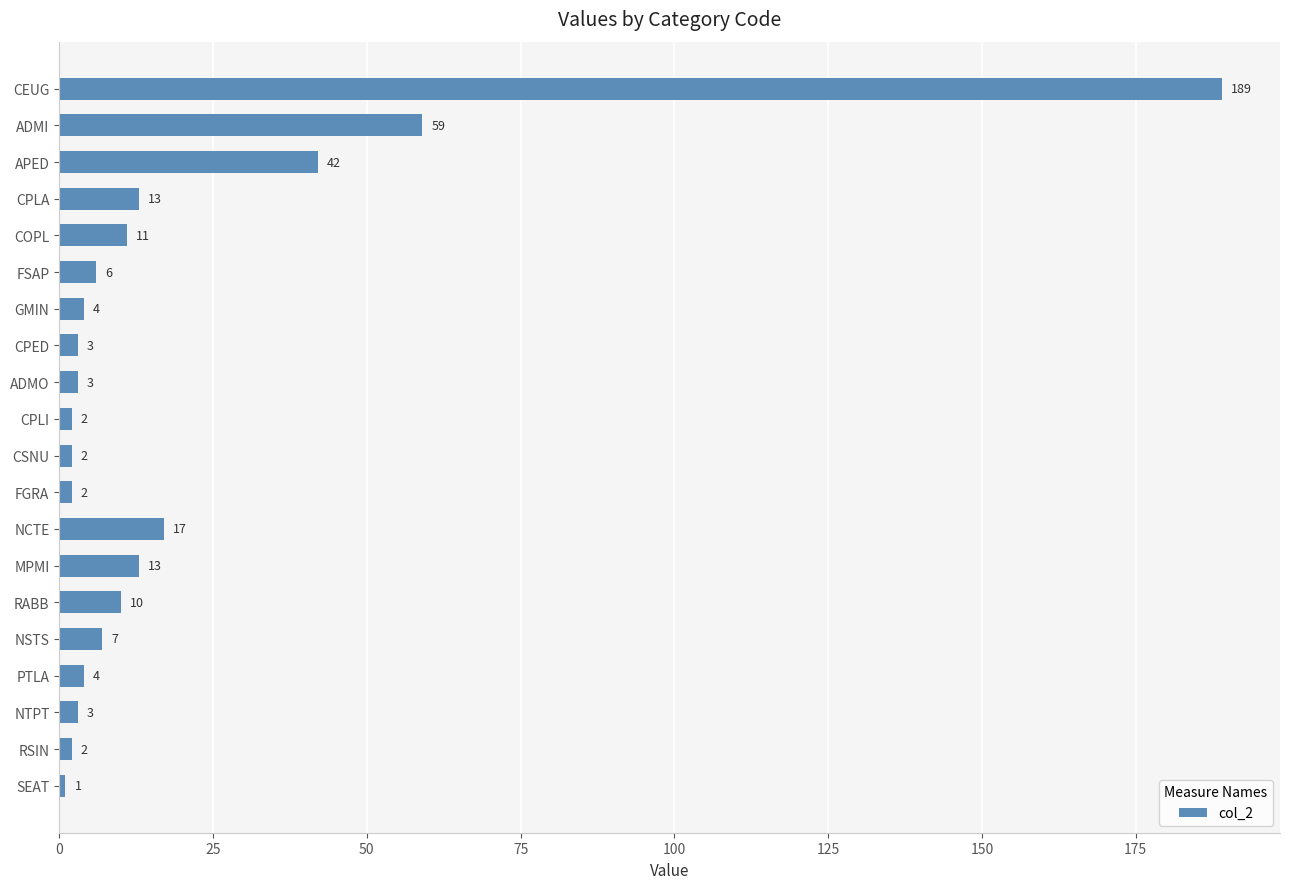

What is the sum of the values at MPMI and CPLI?

15